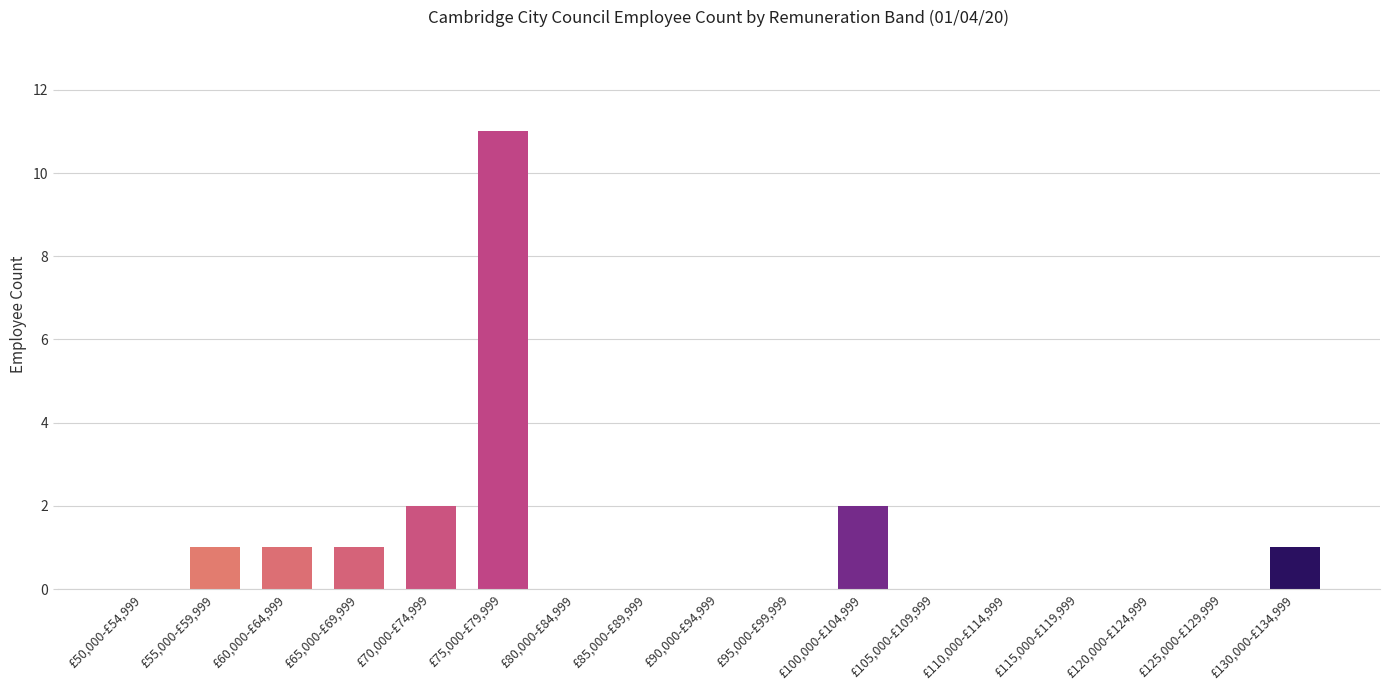

Reading left to right, transcribe all the data shown in this chart.

0	1	1	1	2	11	0	0	0	0	2	0	0	0	0	0	1